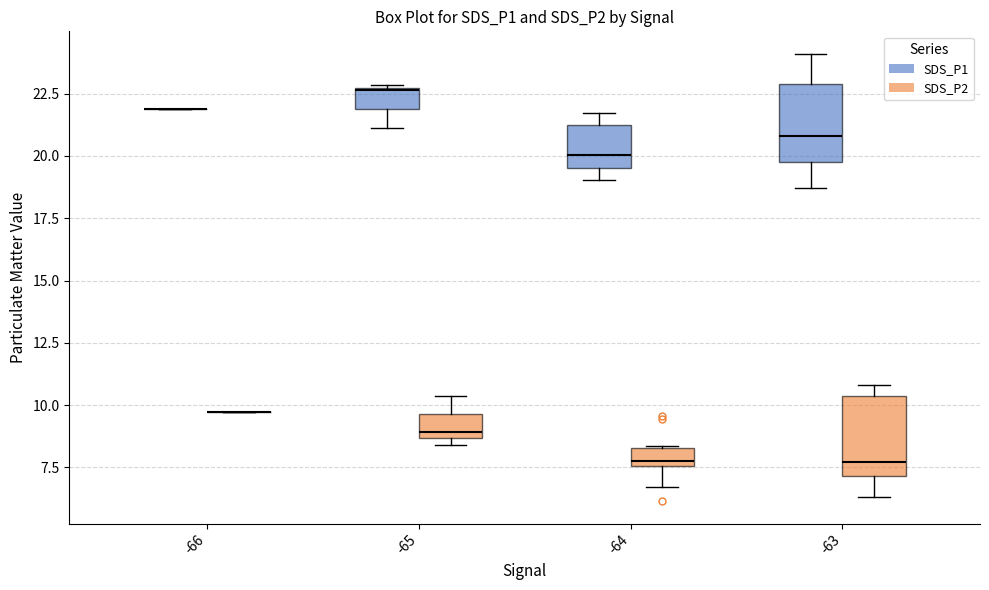

Where does the upper whisker of the box for -63 (SDS_P1) end on the y-axis? The values are not printed on the chart, so give them approximately, as read against the axis.

24.0